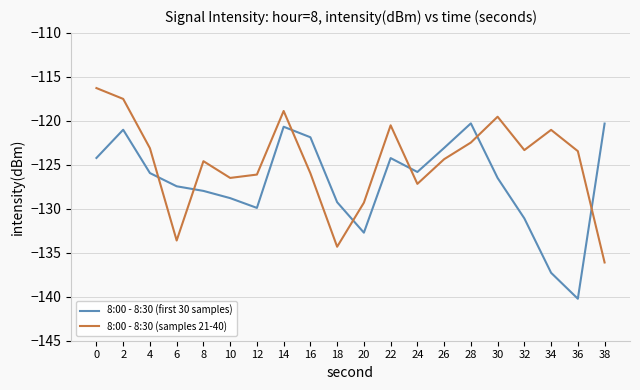

Which series ends up on top after the final intersection of 8:00 - 8:30 (samples 21-40) and 8:00 - 8:30 (first 30 samples)?

8:00 - 8:30 (first 30 samples)